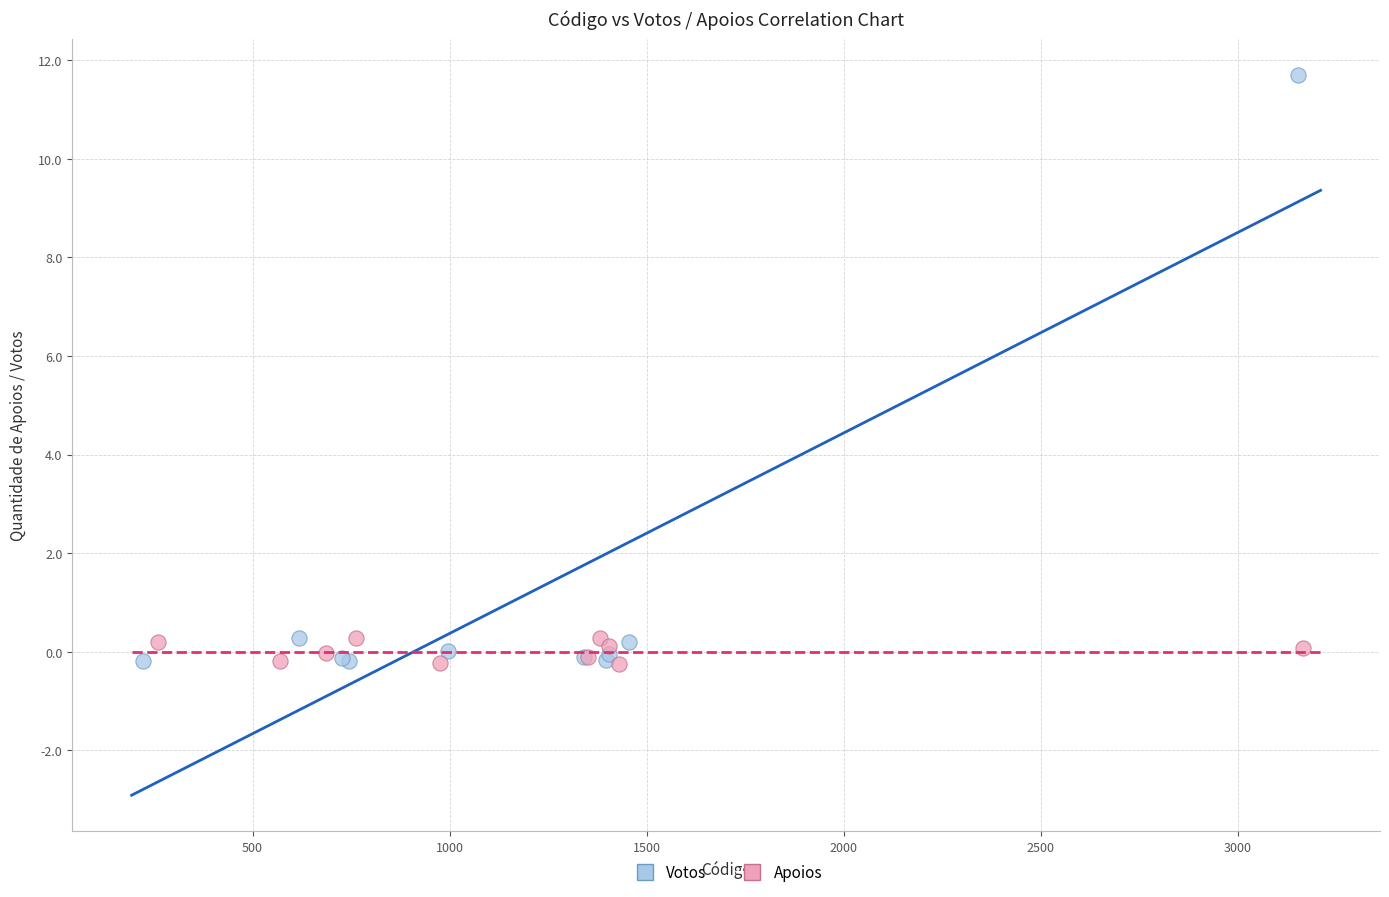

Which series has the largest Y range (max minus min)?

Votos